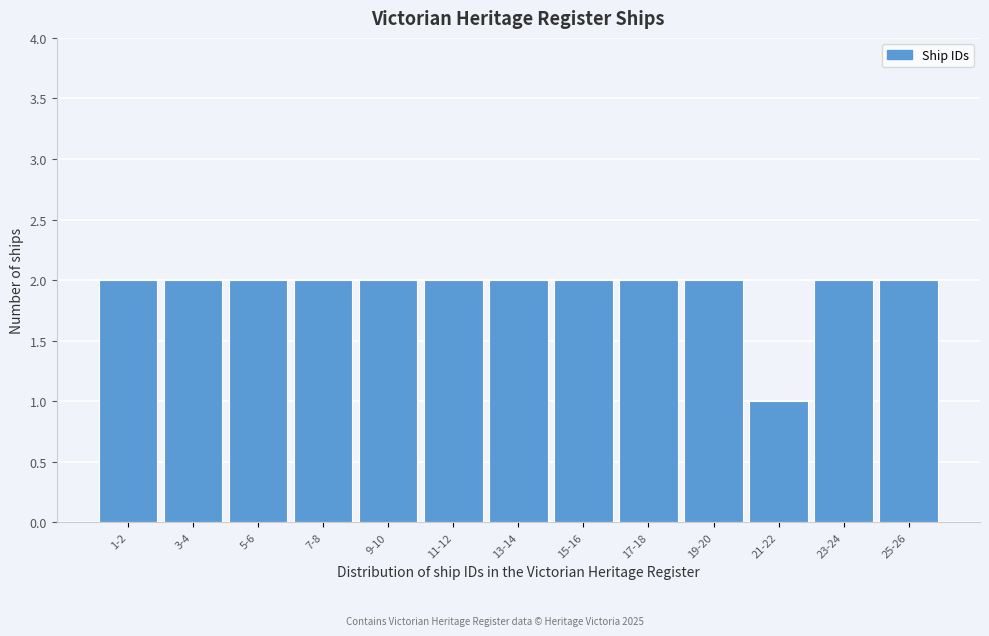

Reading right to left, extract all data points from this chart.

25-26=2	23-24=2	21-22=1	19-20=2	17-18=2	15-16=2	13-14=2	11-12=2	9-10=2	7-8=2	5-6=2	3-4=2	1-2=2